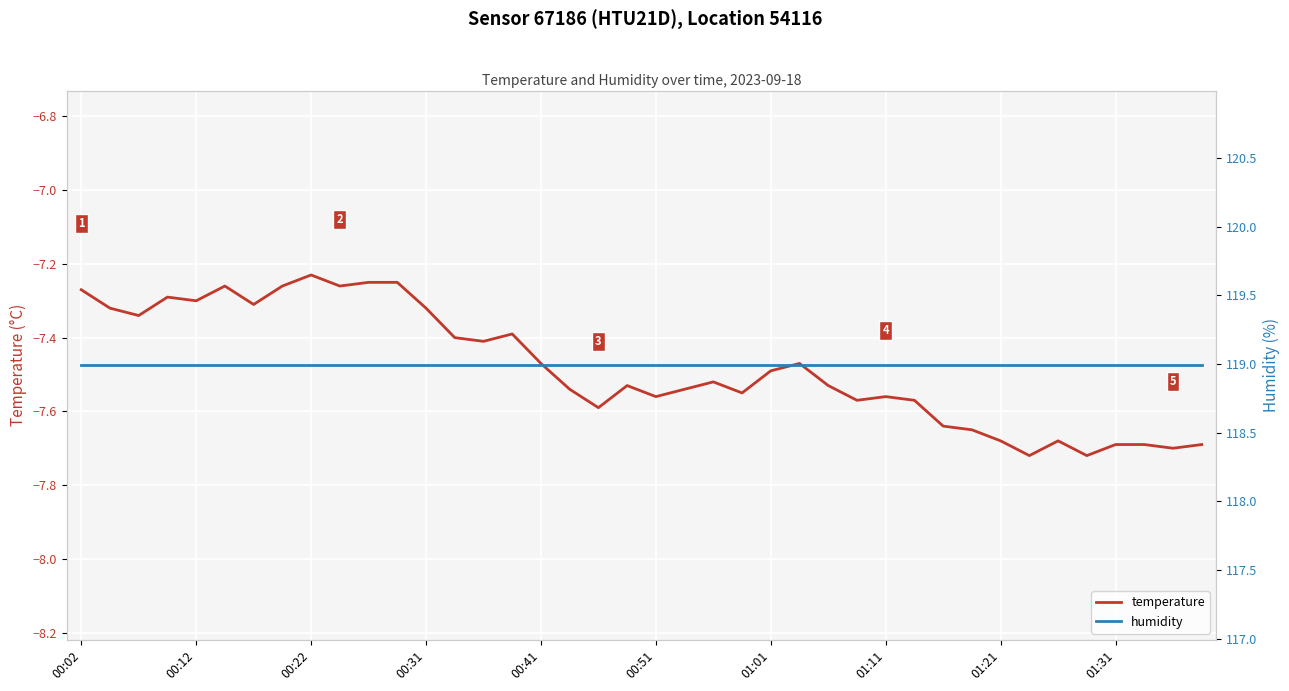

True or false: temperature has a value of -7.6 at 29.

True